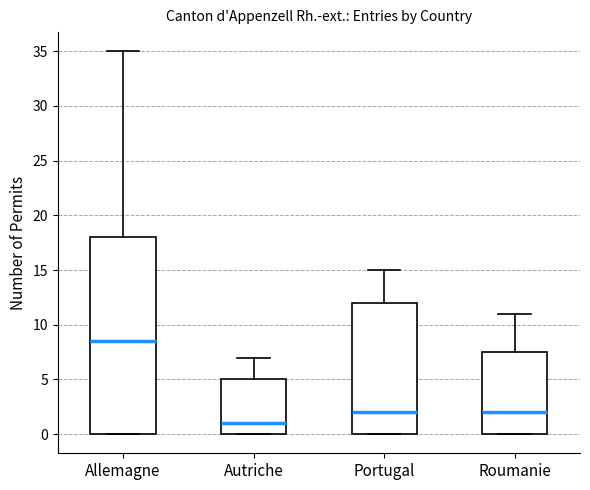

Which box's median line is the lowest?

Autriche